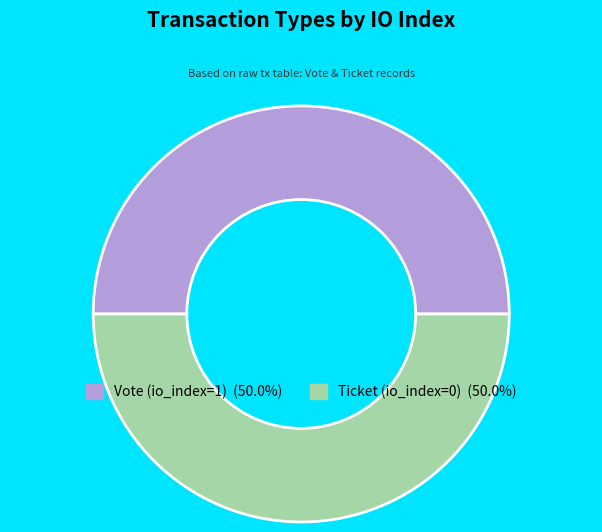

Approximately how many times larger is the value at Vote (io_index=1) (50.0%) compared to Ticket (io_index=0) (50.0%)?

1.0